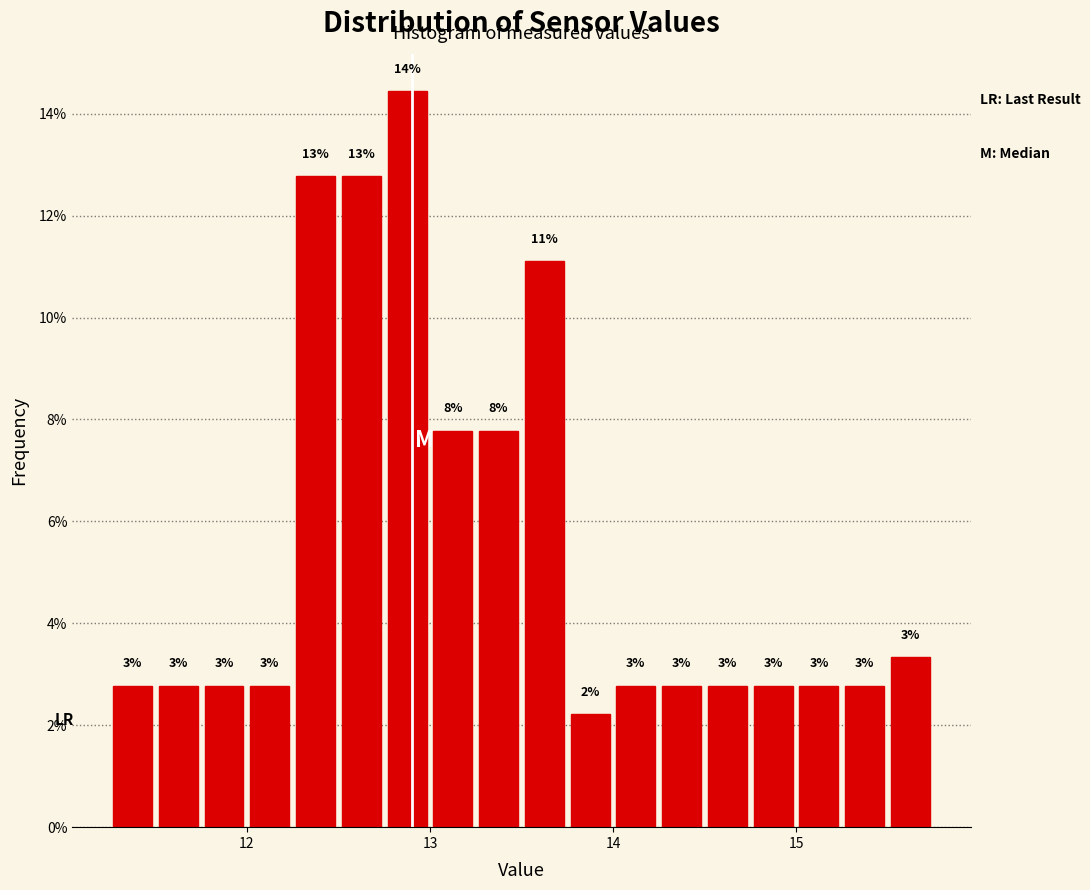

Read against the x-axis, roughly where is the centre of the tallest bar?

12.9